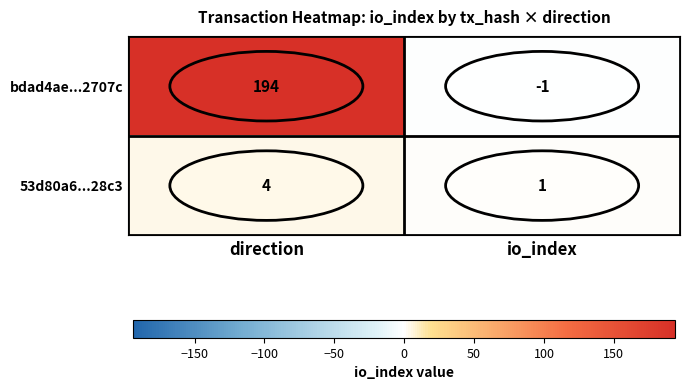

What is the minimum value shown in the chart?

-1